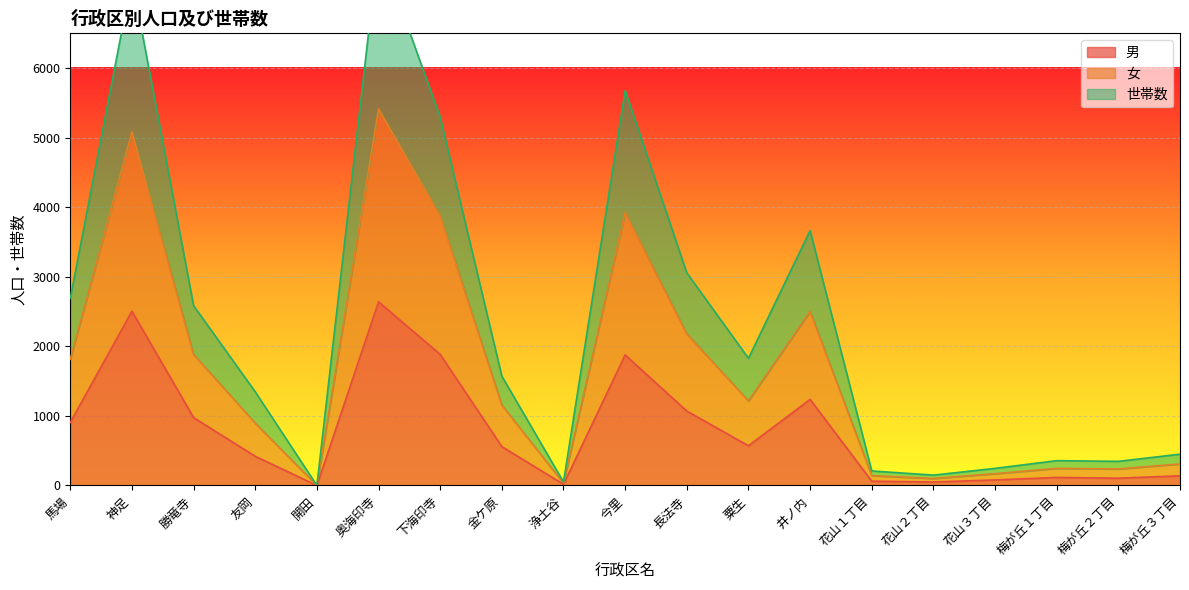

What are all the series names shown in the legend?

男, 女, 世帯数